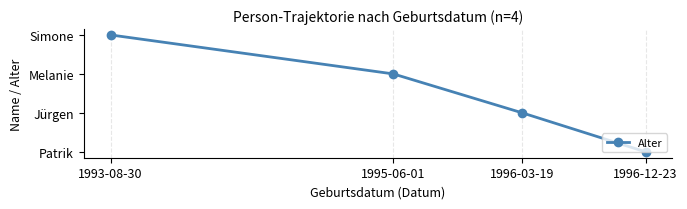

List the labels in order of value, largest first.

1993-08-30, 1995-06-01, 1996-03-19, 1996-12-23